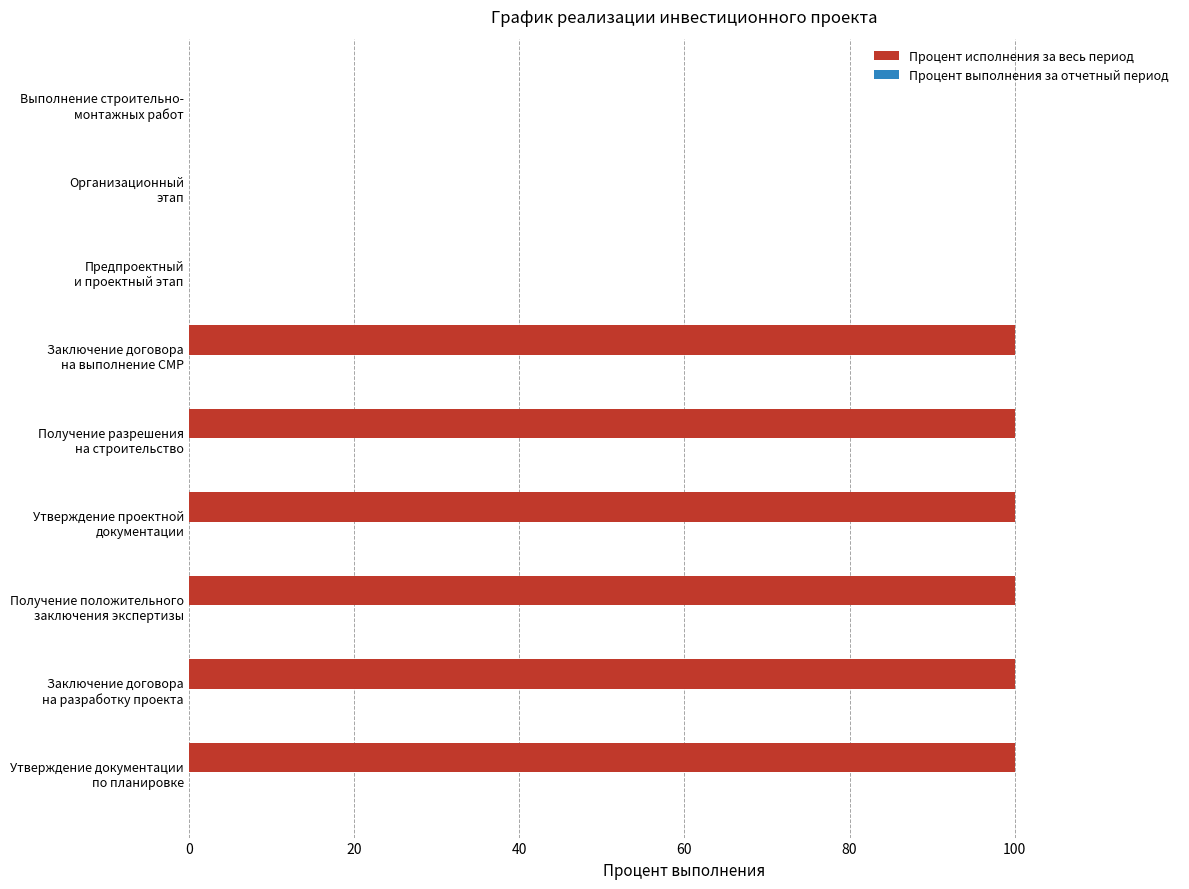

What is the sum of all values?

600